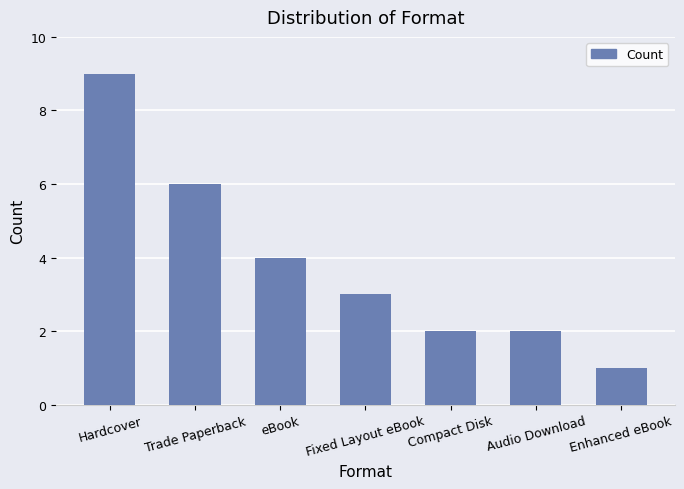

What is the smallest value displayed?

1